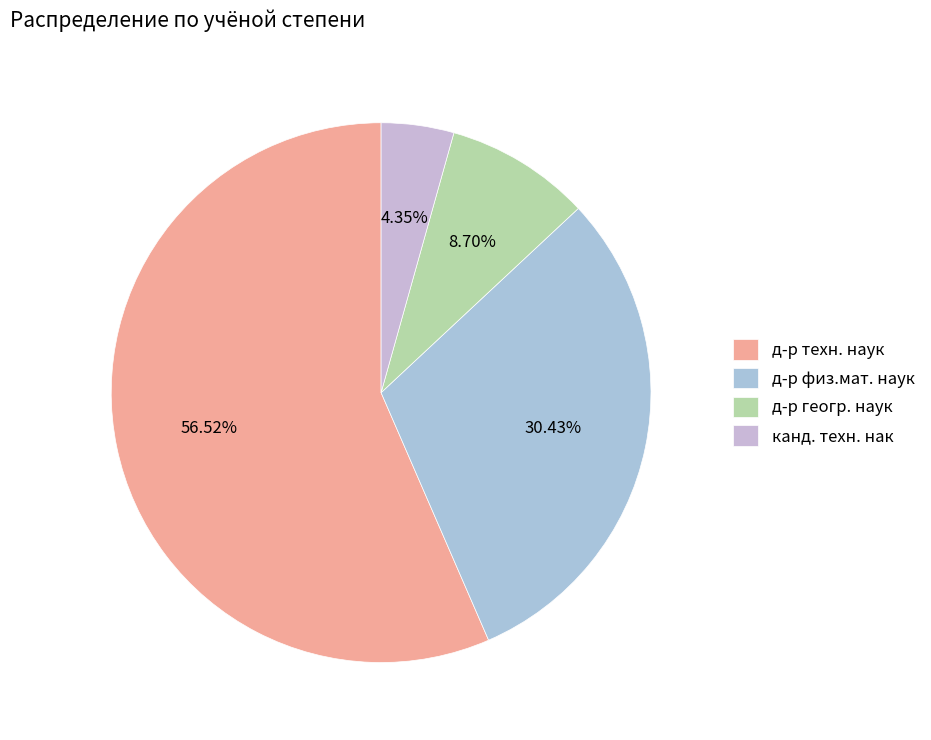

True or false: д-р физ.мат. наук accounts for 24% of the total.

False